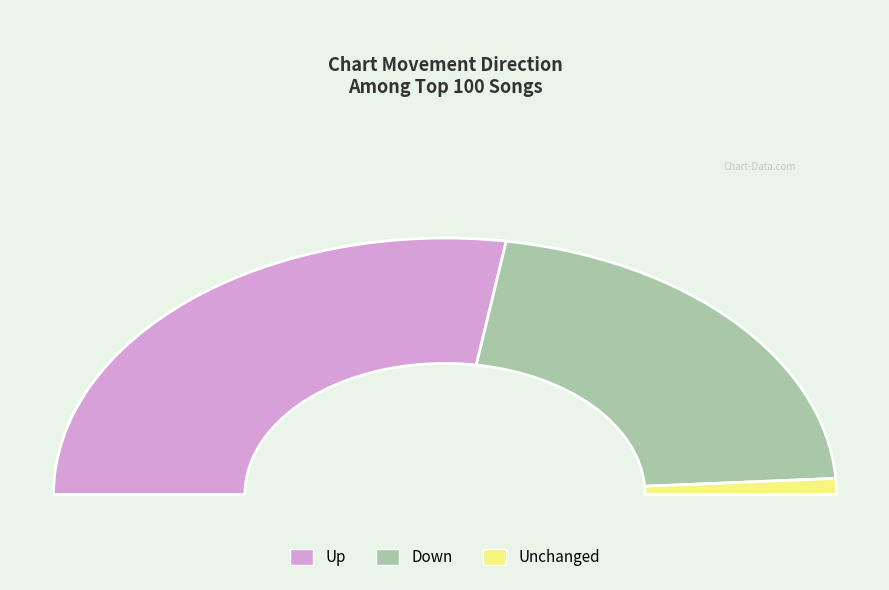

Is the sum of - and down greater than half?

No